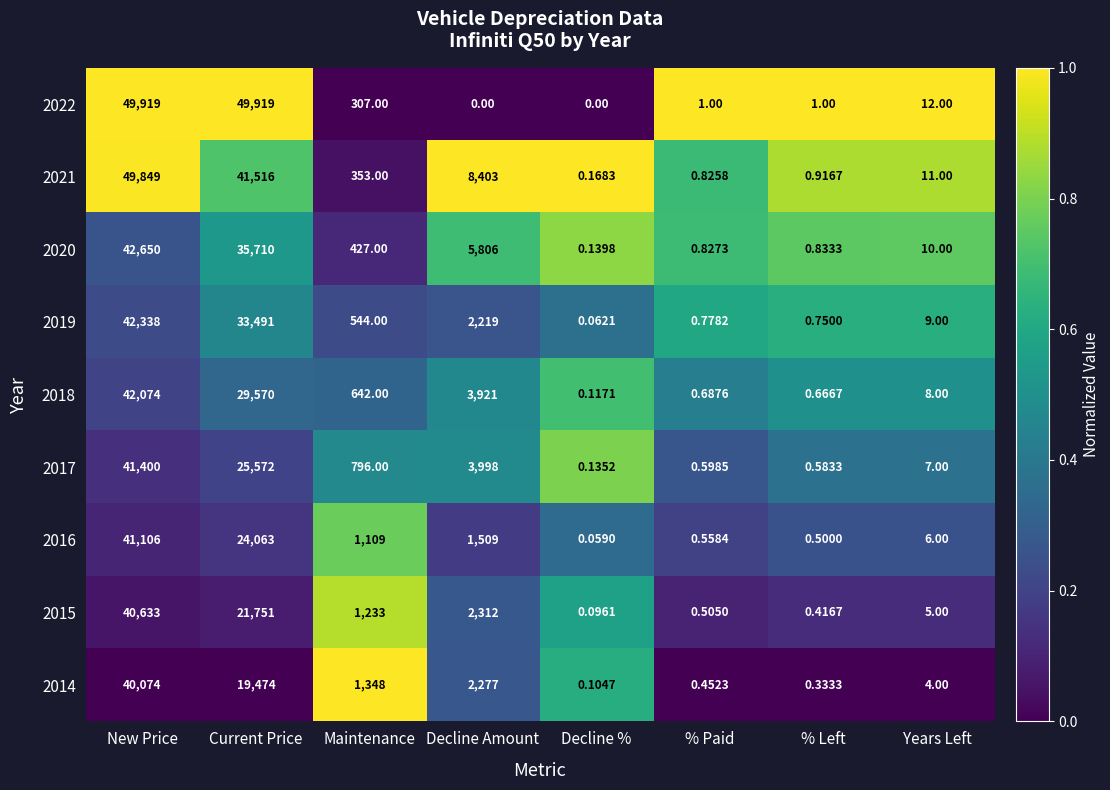

At which label does 2021 first exceed 353?

New Price